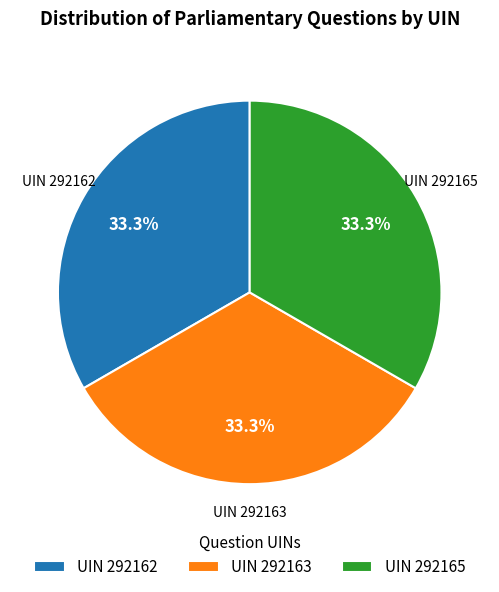

What is the ratio of the value at UIN 292163 to the value at UIN 292165?

1.0